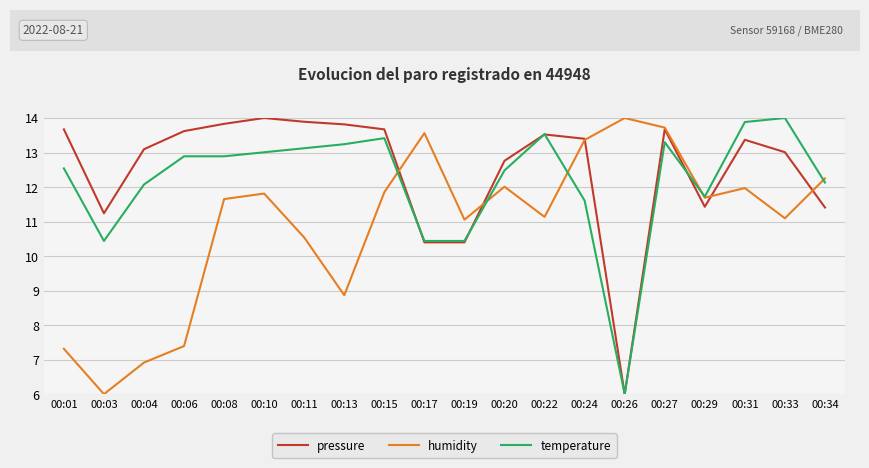

After their last crossing, which series has the higher values: humidity or temperature?

humidity